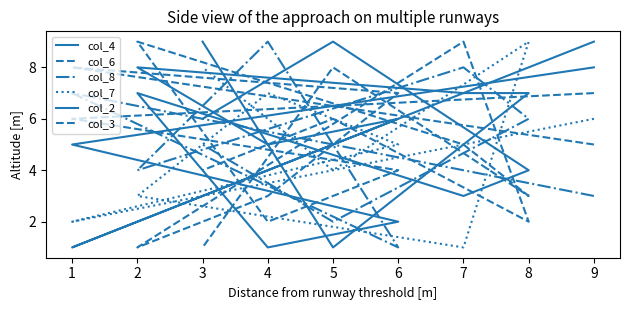

True or false: col_3 has more than 1 points higher than both neighbors.

True